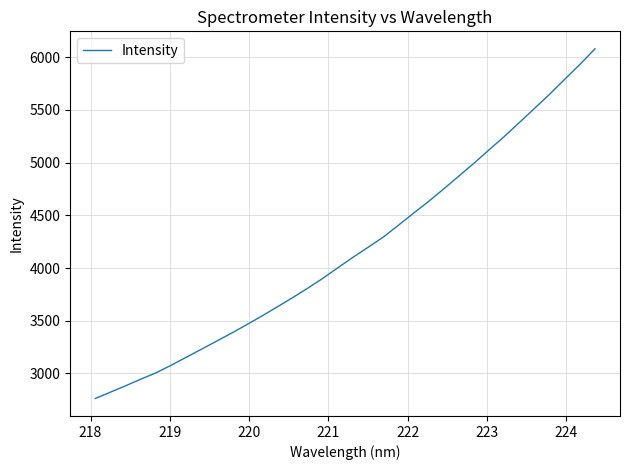

What is the maximum value shown in the chart?

6080.5